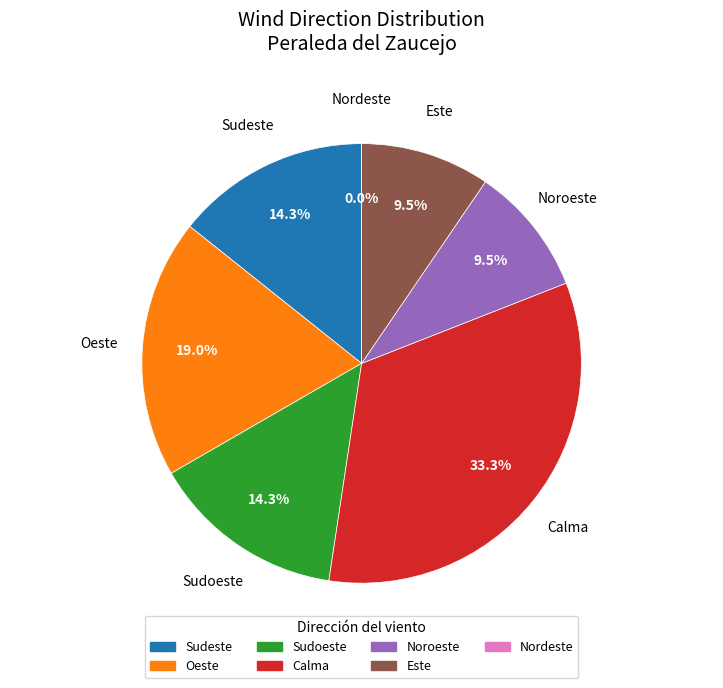

What is the smallest slice in the pie chart?

Nordeste